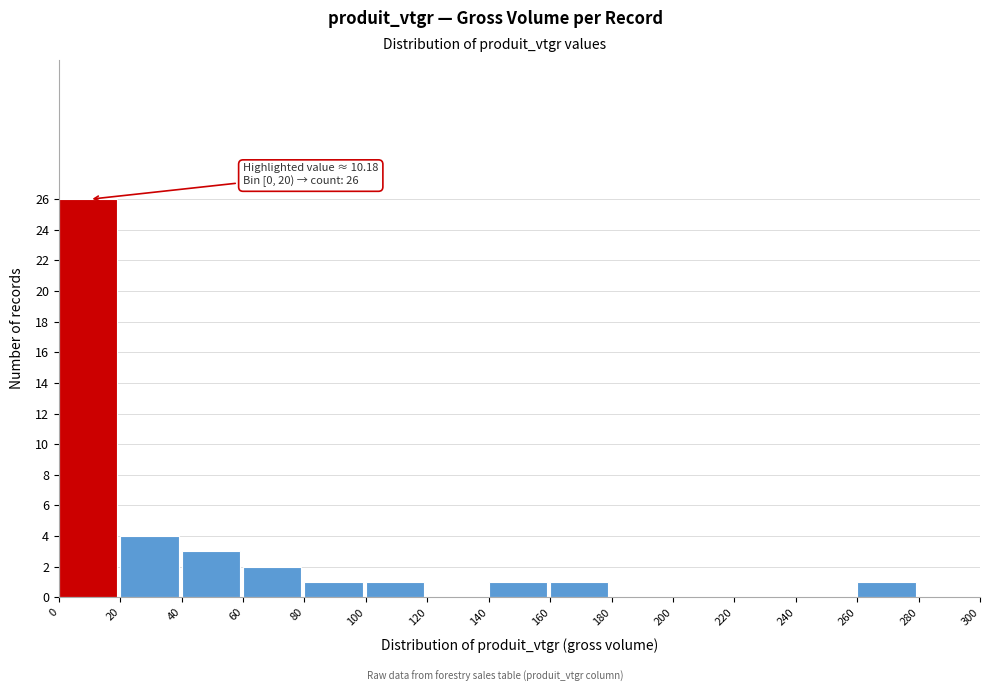

Over which range of the x-axis is the bar tallest?

0 to 20